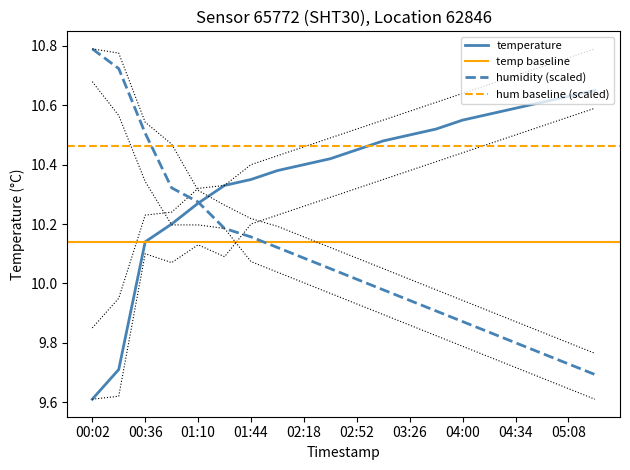

At 02:52, list the series in order from largest to smallest.

temp_upper, temperature, temp_lower, hum_upper, humidity, hum_lower